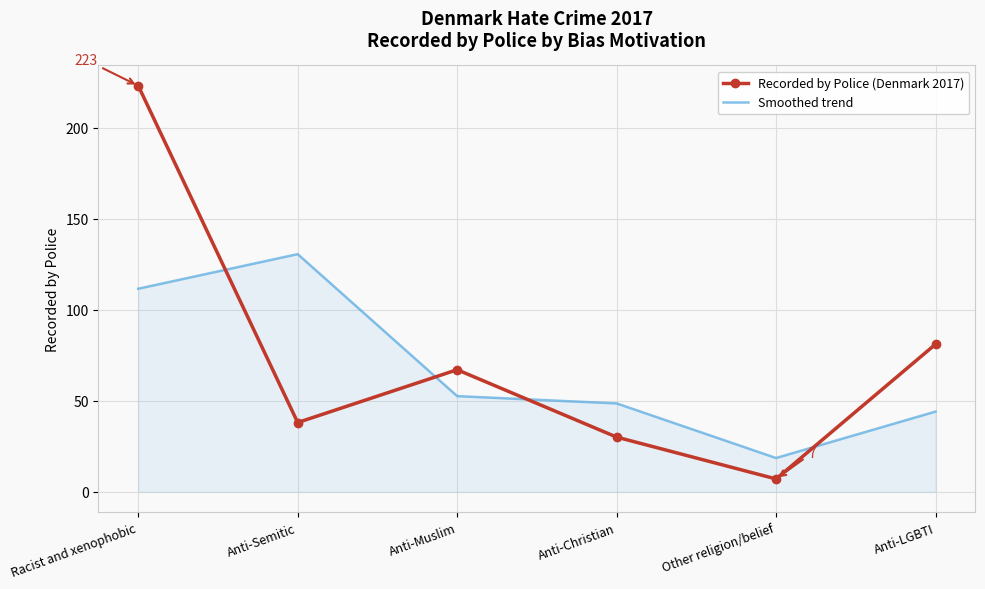

What is the sum of all Recorded by Police (Denmark 2017) values?

446.0